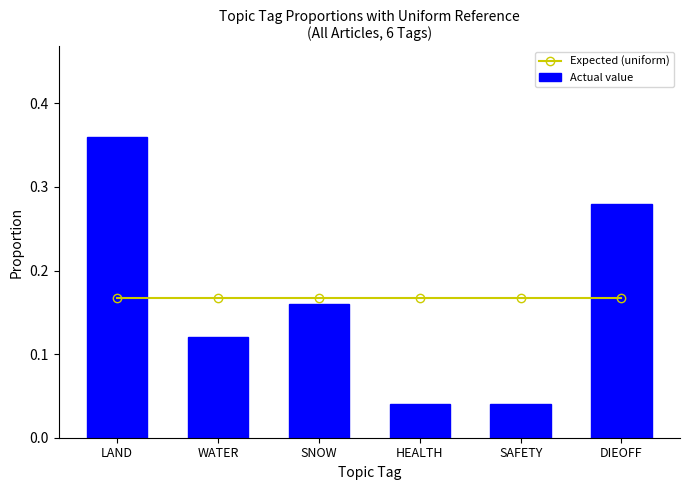

Are the bars grouped side by side (vs. stacked)?

Yes